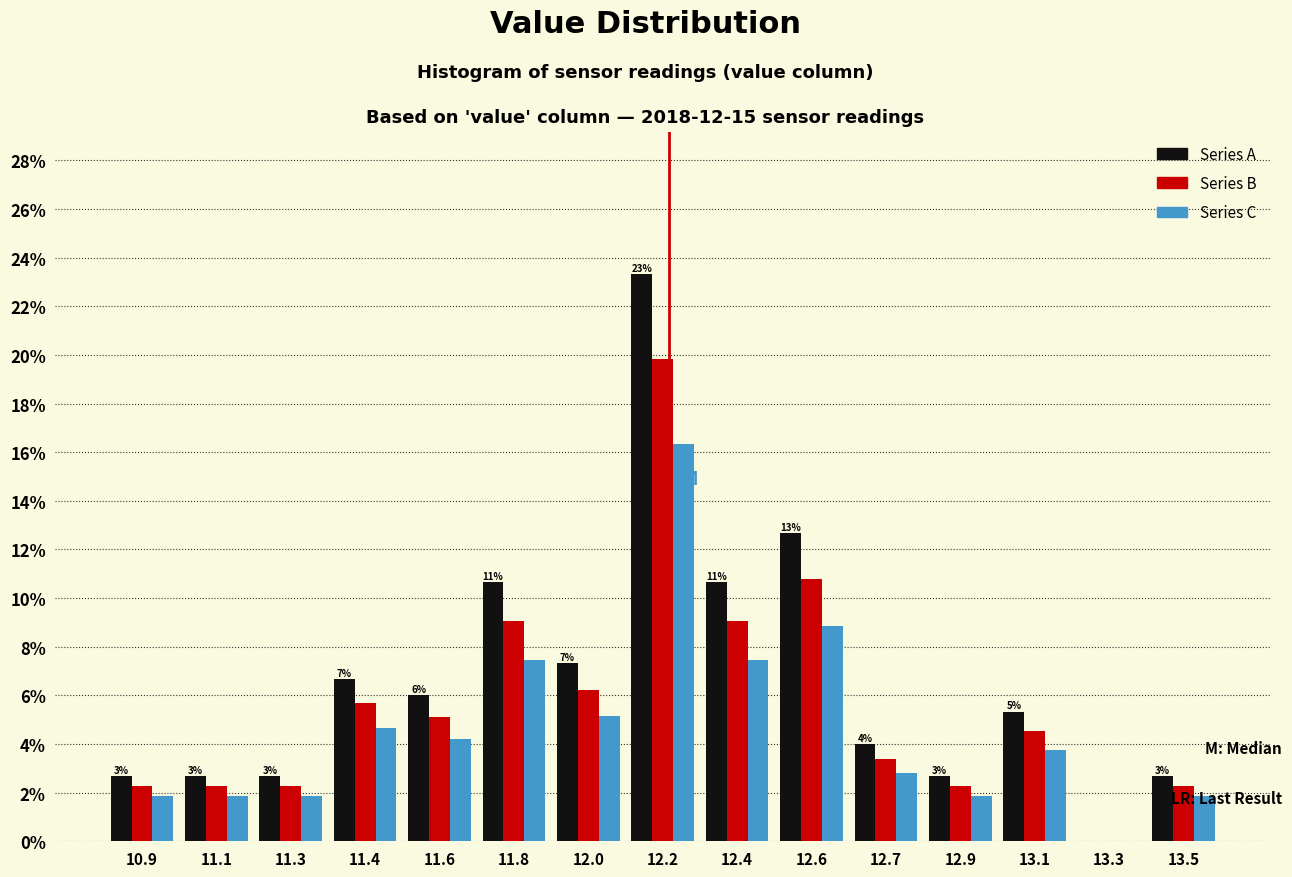

At which category is the sum across all series the highest?

12.2